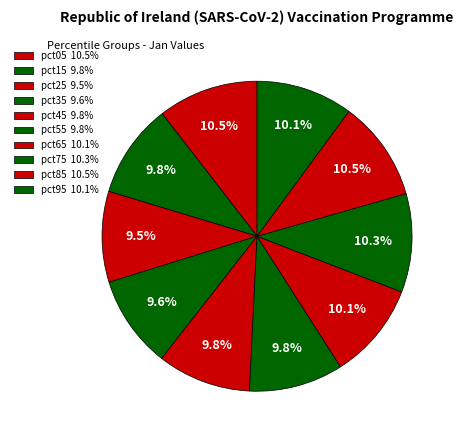

What percentage is the pct05 slice, to the nearest percent?

10%